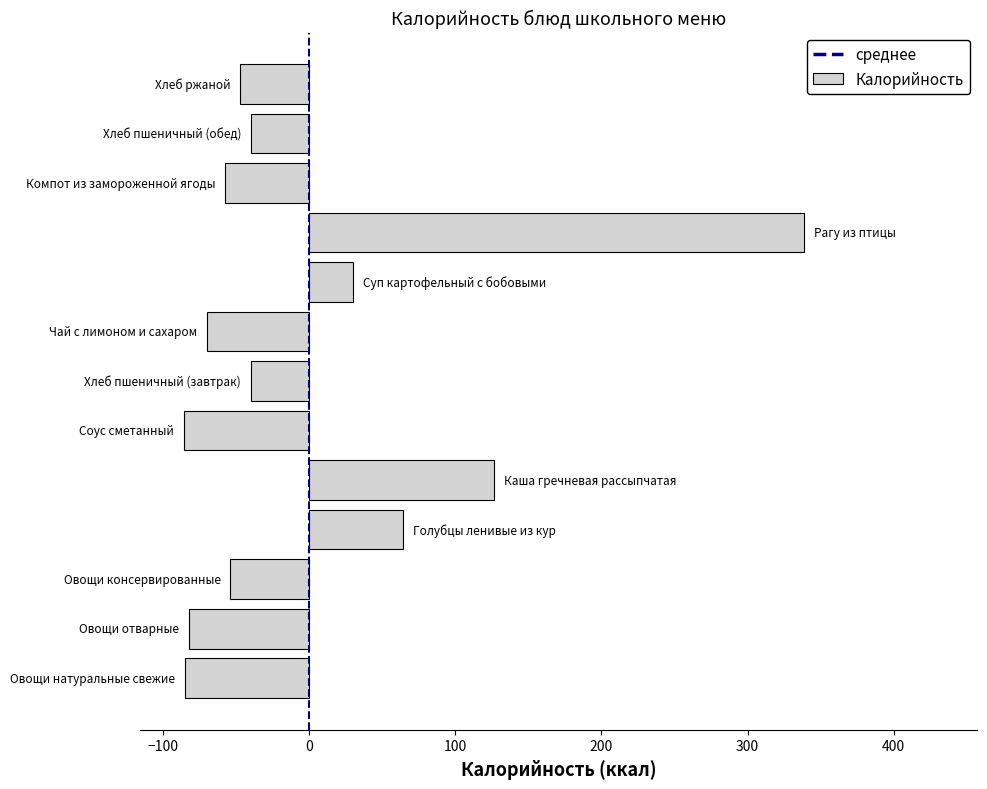

What is the difference between the maximum and minimum values?

424.1